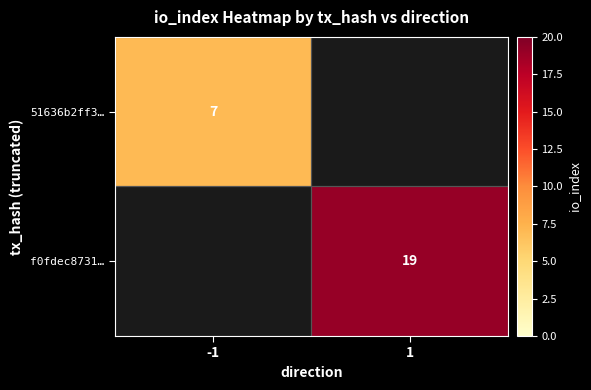

Is the value of 51636b2ff3… at -1 greater than the value of f0fdec8731… at 1?

No